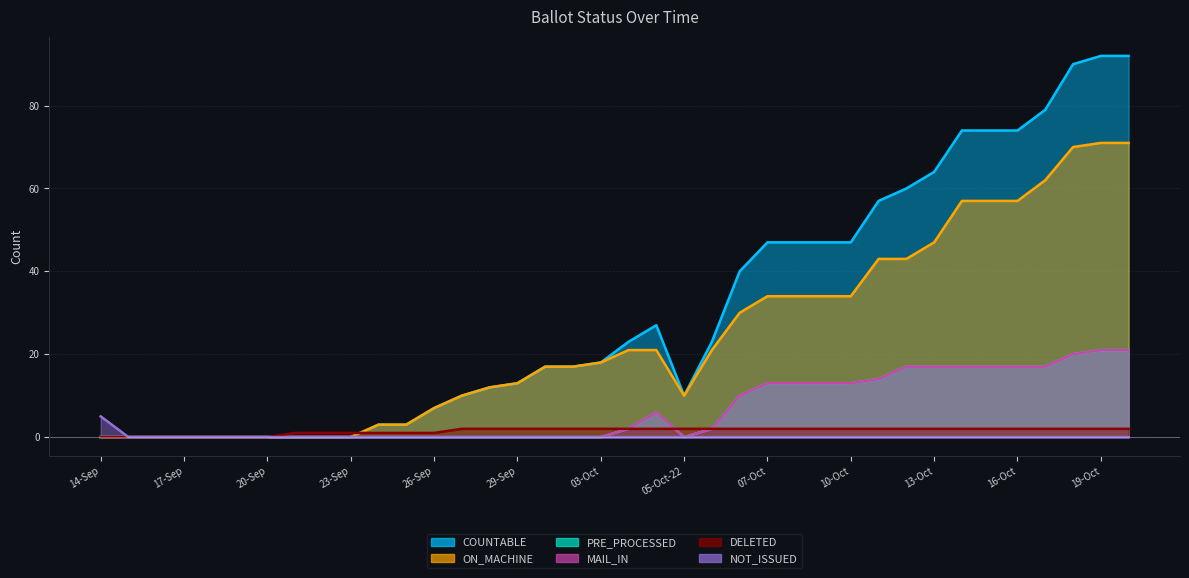

Which series has the largest total across all categories?

COUNTABLE